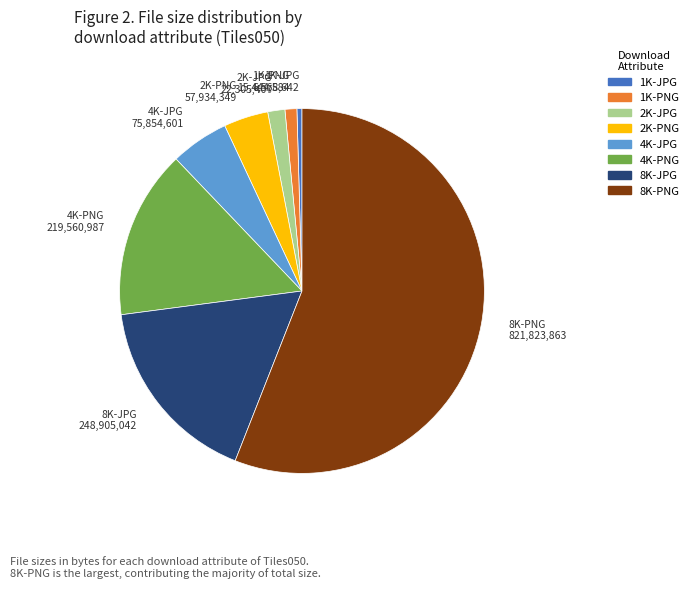

Which slice represents more than half of the pie?

8K-PNG